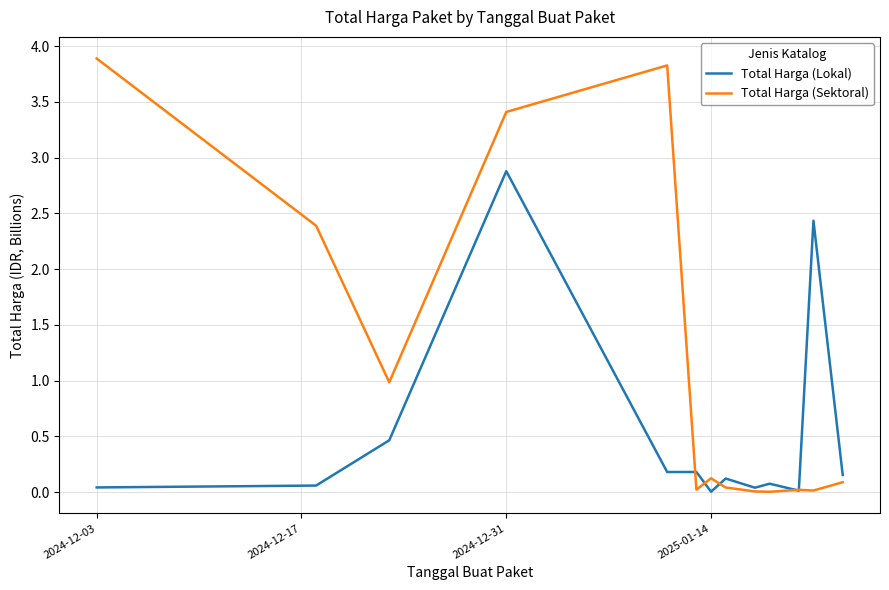

What is the difference between the maximum and minimum values in the Total Harga (Lokal) series?

2.9